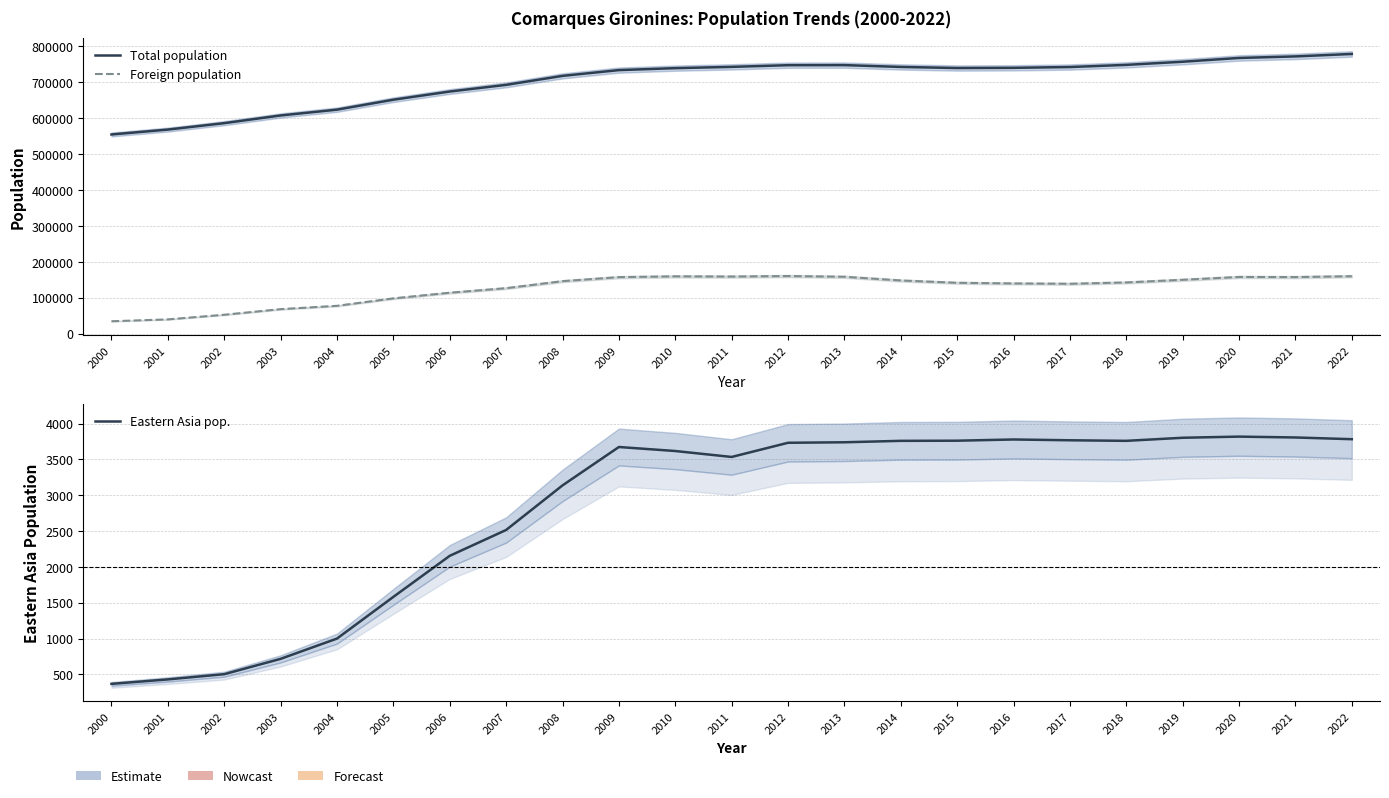

True or false: Foreign population and Total population cross at least once.

False